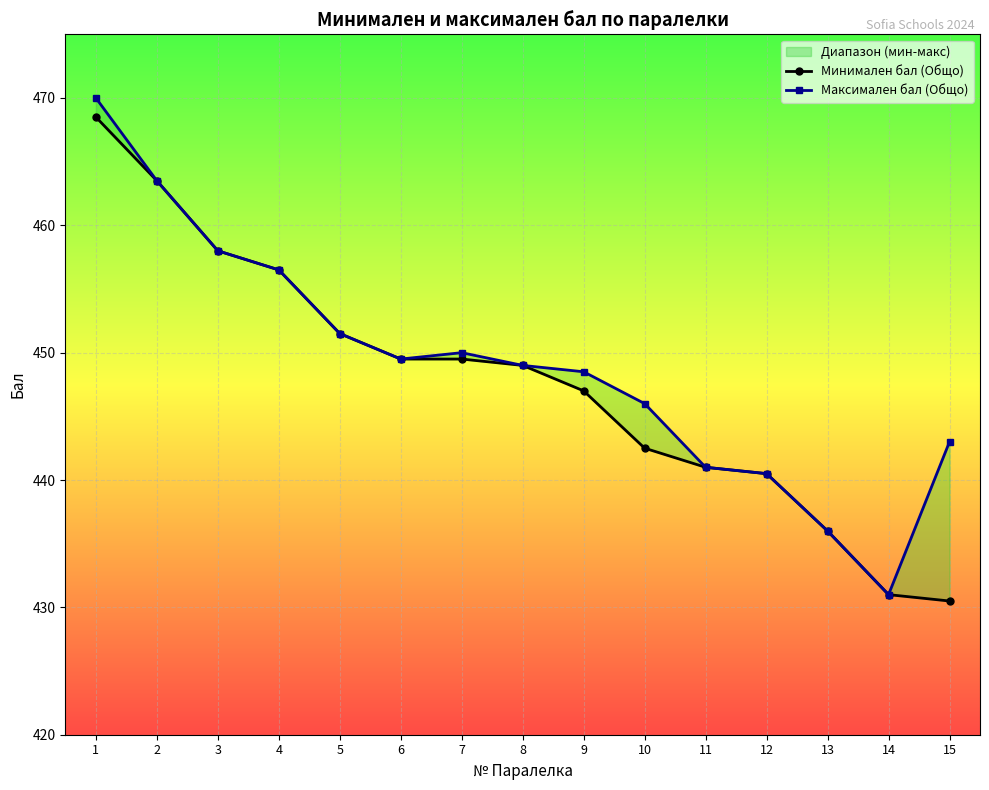

True or false: Максимален бал (Общо) and Минимален бал (Общо) intersect in this chart.

False